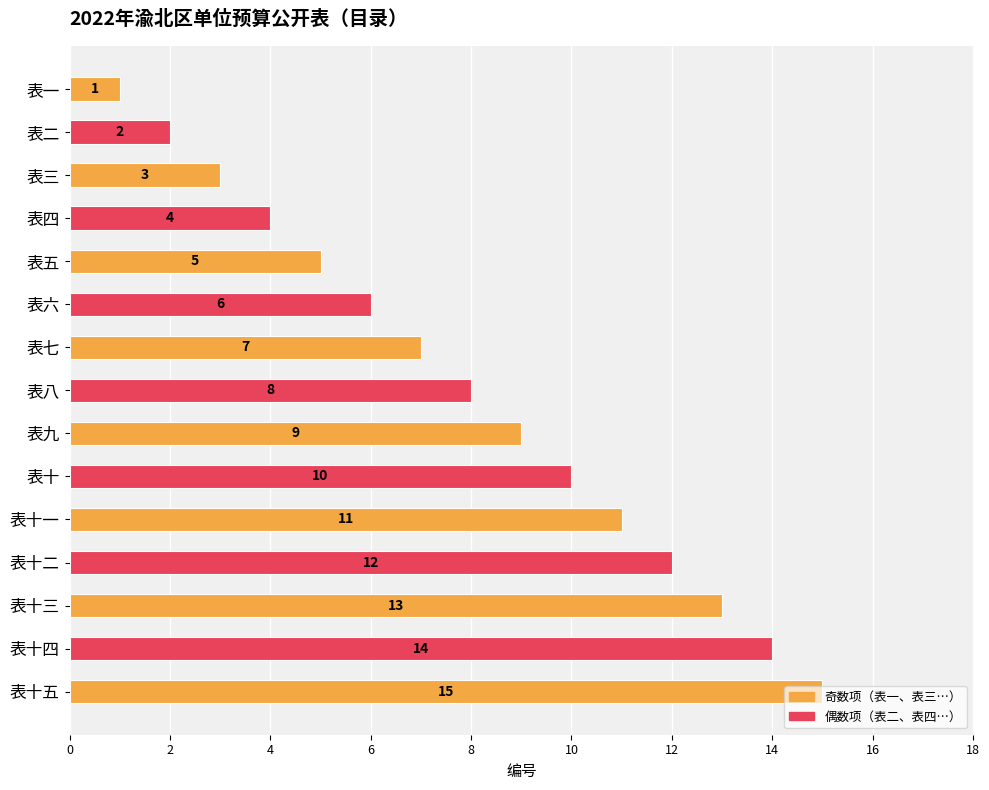

What is the sum of all values?

120